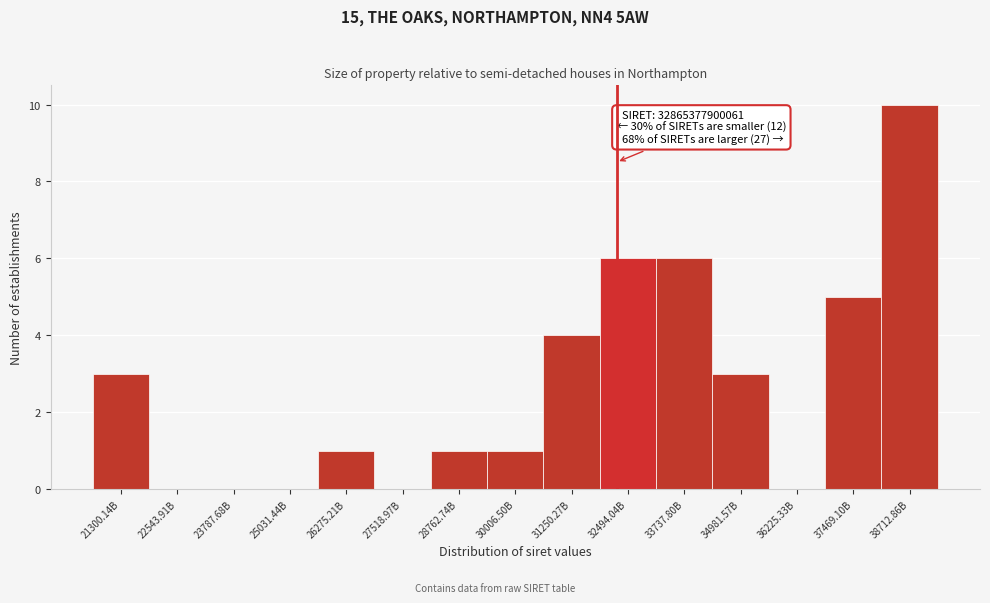

Reading left to right, list all the values displayed in this chart.

21300.14B=3	22543.91B=0	23787.68B=0	25031.44B=0	26275.21B=1	27518.97B=0	28762.74B=1	30006.50B=1	31250.27B=4	32494.04B=6	33737.80B=6	34981.57B=3	36225.33B=0	37469.10B=5	38712.86B=10